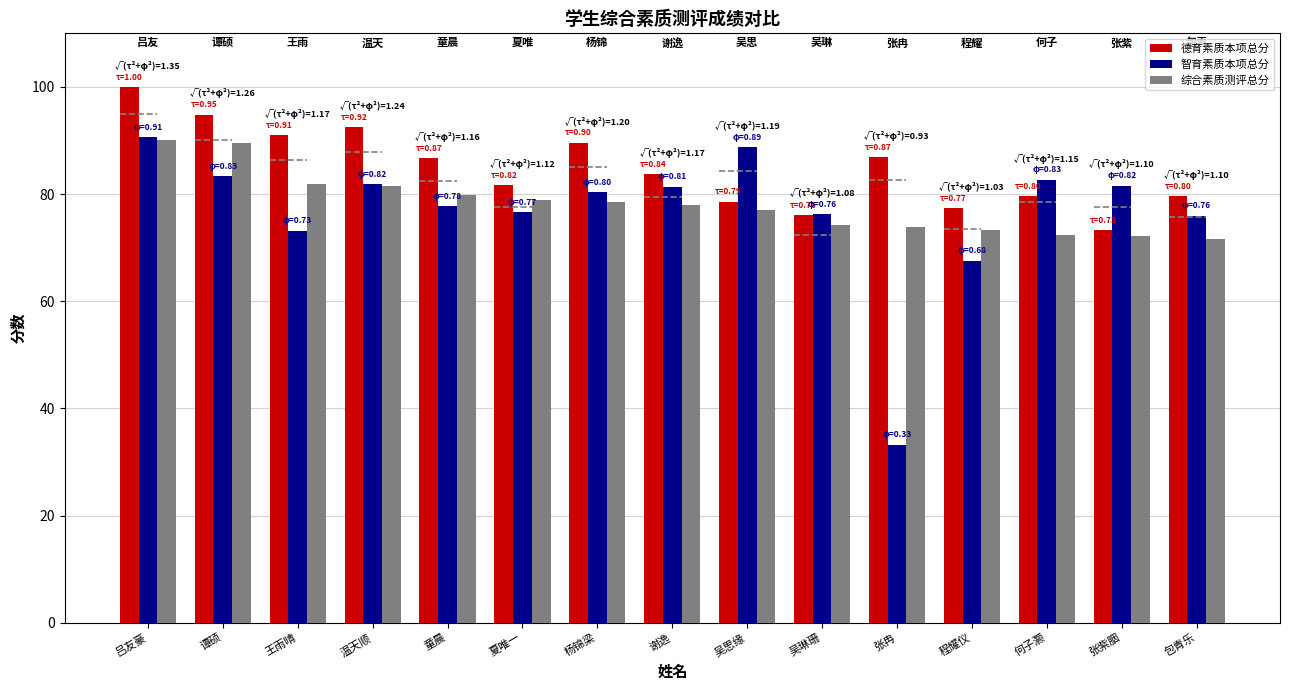

Is it true that 德育素质本项总分 equals 76.0 at 吴琳珊?

True